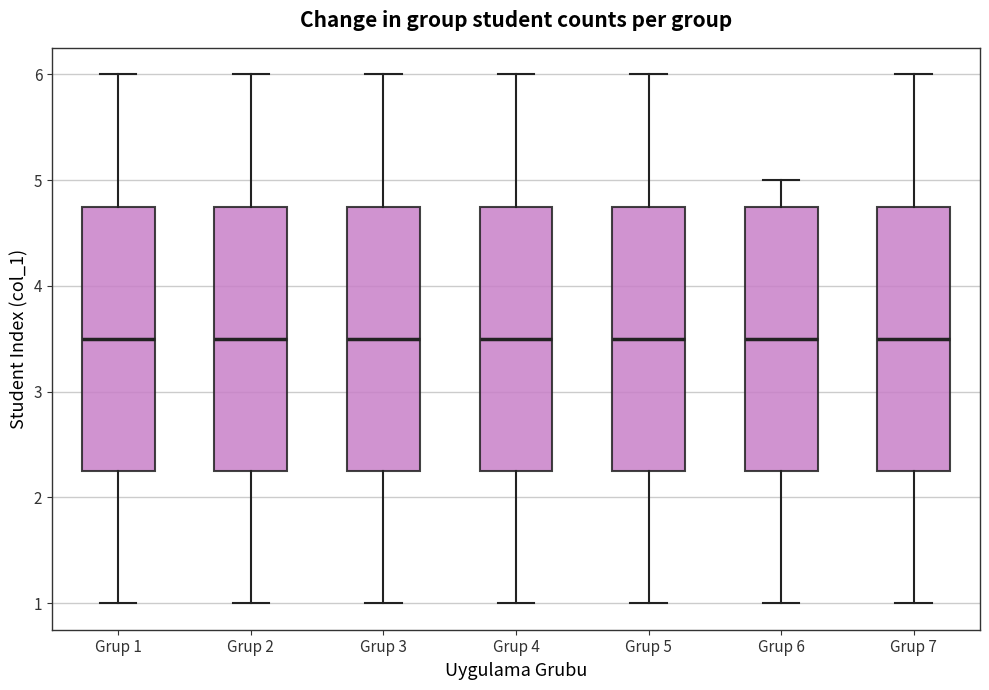

Reading left to right, transcribe this box plot: for each box, give where its median line is, the range the box spans, and where its two whiskers end, as read against the y-axis. The values are not printed on the chart, so give them approximately, as read against the axis.

Grup 1: median 3.5, box 2.3 to 4.8, whiskers 1.0 to 6.0
Grup 2: median 3.5, box 2.3 to 4.8, whiskers 1.0 to 6.0
Grup 3: median 3.5, box 2.3 to 4.8, whiskers 1.0 to 6.0
Grup 4: median 3.5, box 2.3 to 4.8, whiskers 1.0 to 6.0
Grup 5: median 3.5, box 2.3 to 4.8, whiskers 1.0 to 6.0
Grup 6: median 3.5, box 2.3 to 4.8, whiskers 1.0 to 5.0
Grup 7: median 3.5, box 2.3 to 4.8, whiskers 1.0 to 6.0